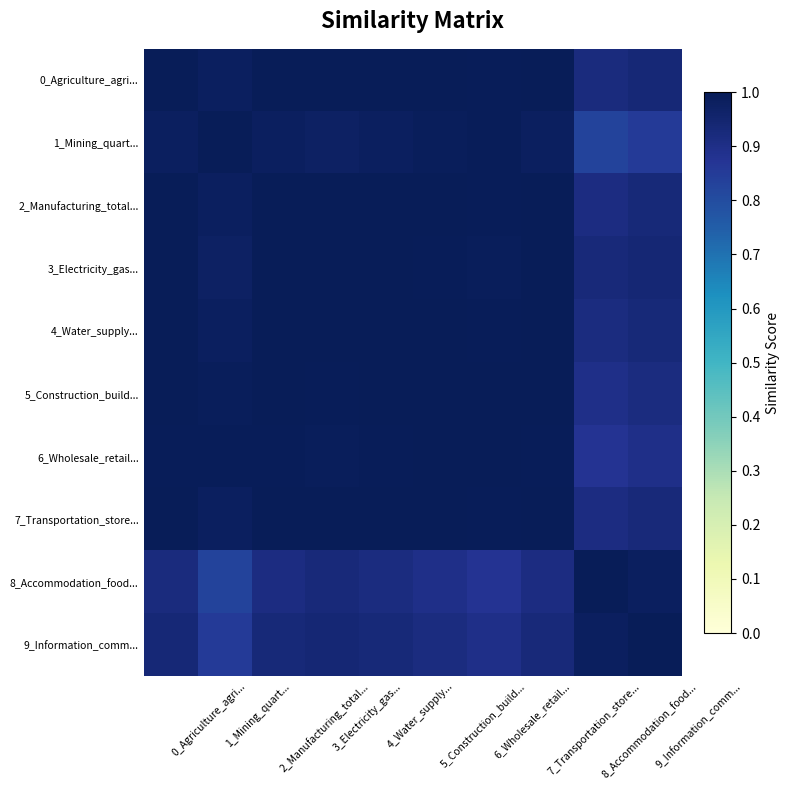

What is the total value across all series at 7_Transportation_store...?

9.8